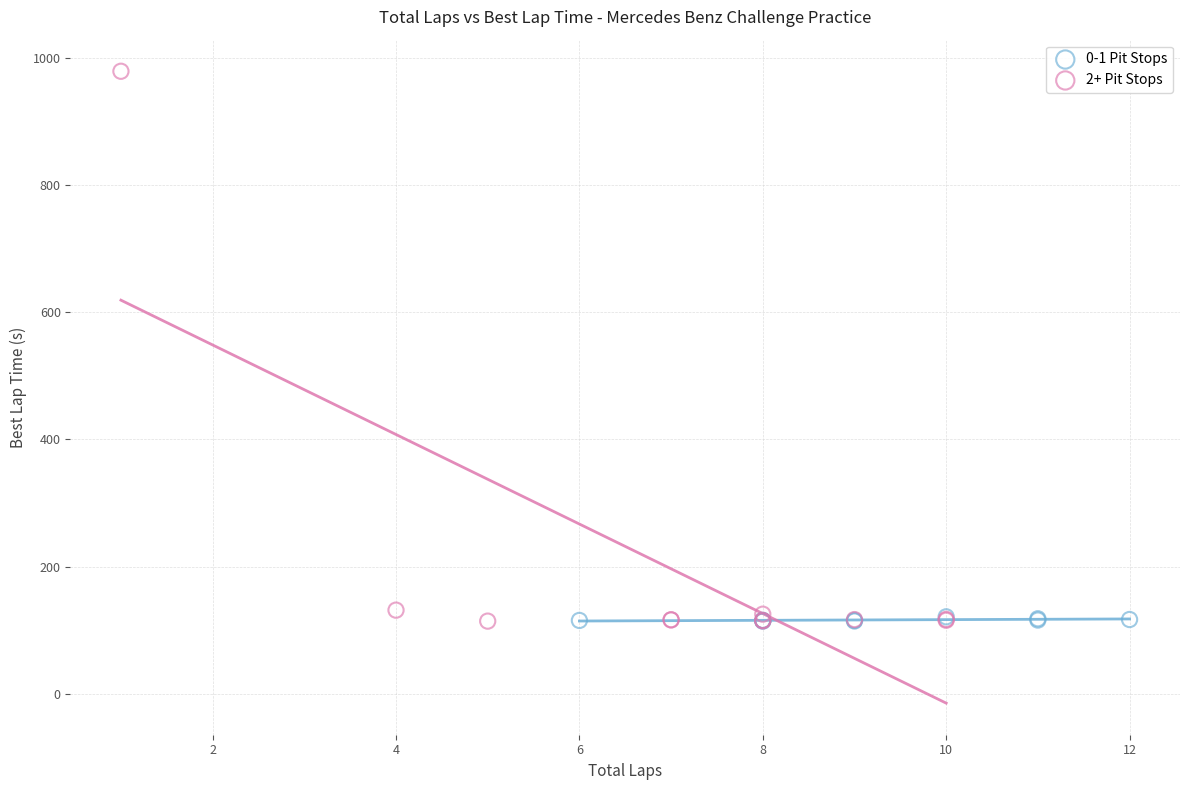

Which series has the largest Y range (max minus min)?

2+ Pit Stops